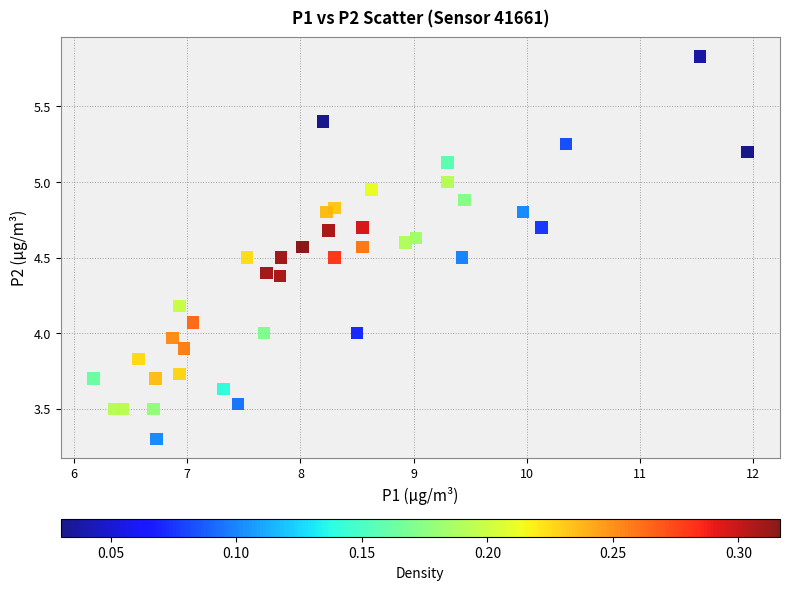

What is the range of Y values (max minus min)?

2.5